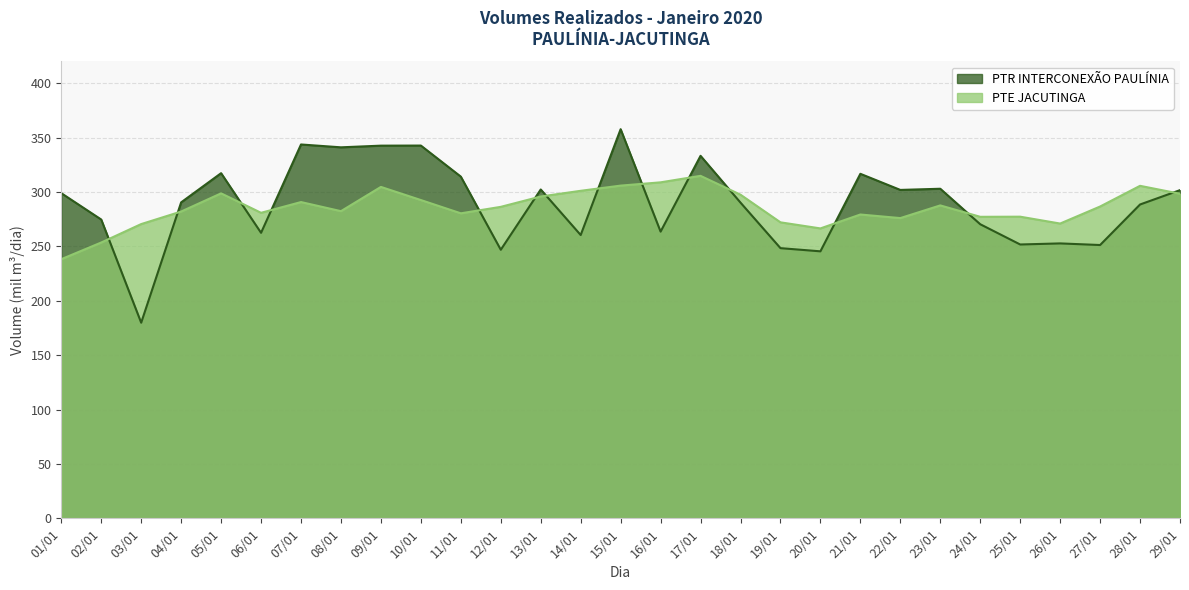

Reading left to right, what are all the values shown in this chart?

PTR INTERCONEXÃO PAULÍNIA: 01/01=298.9	02/01=274.7	03/01=179.8	04/01=290.5	05/01=317.3	06/01=262.5	07/01=343.7	08/01=341.1	09/01=342.6	10/01=342.7	11/01=314.1	12/01=246.9	13/01=302.3	14/01=260.4	15/01=357.7	16/01=263.6	17/01=333.2	18/01=290.2	19/01=248.4	20/01=245.4	21/01=316.7	22/01=301.9	23/01=303.0	24/01=270.4	25/01=251.7	26/01=252.7	27/01=251.2	28/01=288.5	29/01=301.7
PTE JACUTINGA: 01/01=238.2	02/01=253.5	03/01=270.5	04/01=282.0	05/01=298.7	06/01=280.9	07/01=290.7	08/01=282.4	09/01=304.7	10/01=292.6	11/01=280.4	12/01=286.3	13/01=295.8	14/01=301.1	15/01=305.9	16/01=308.9	17/01=314.8	18/01=297.5	19/01=272.1	20/01=266.5	21/01=279.3	22/01=276.0	23/01=287.7	24/01=277.2	25/01=277.3	26/01=271.0	27/01=286.6	28/01=305.7	29/01=298.4